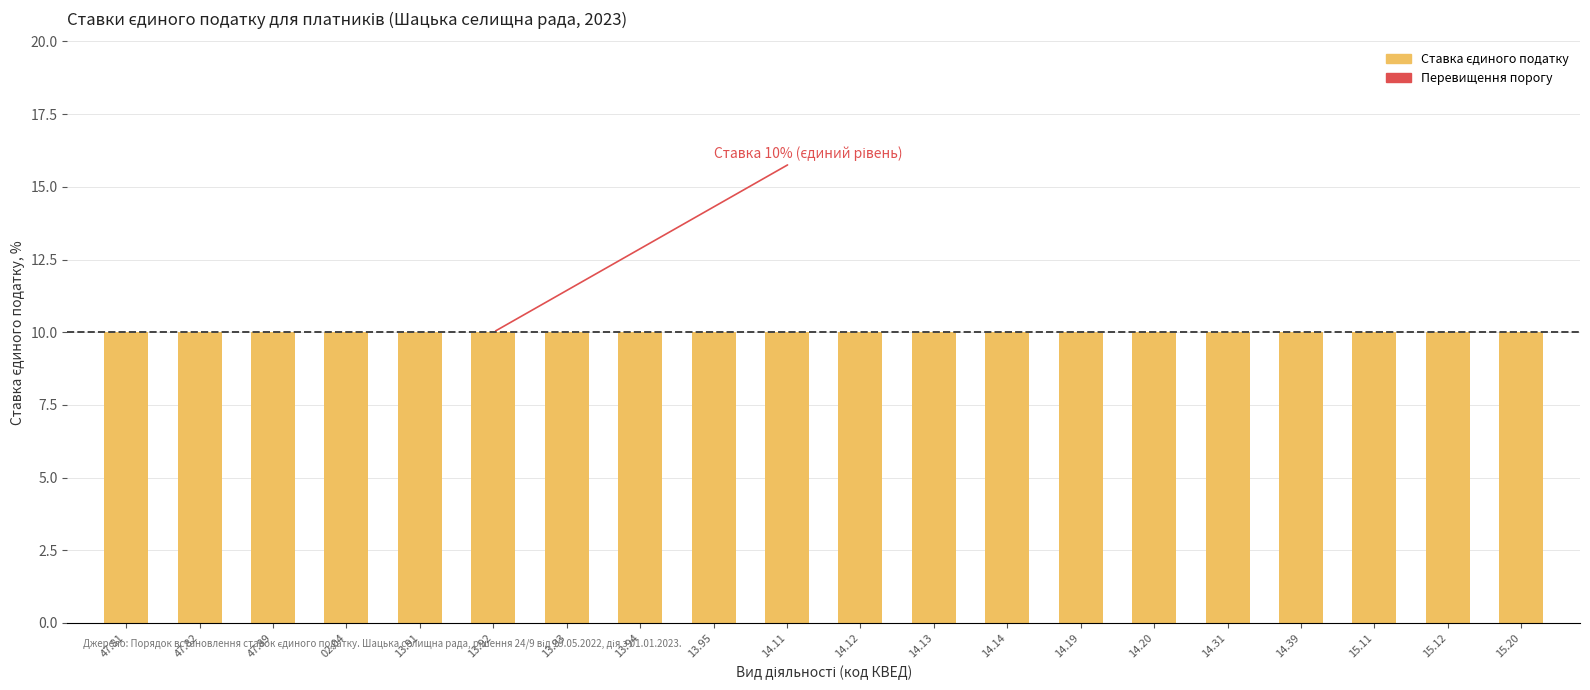

At which label does Перевищення порогу reach its minimum?

47.81